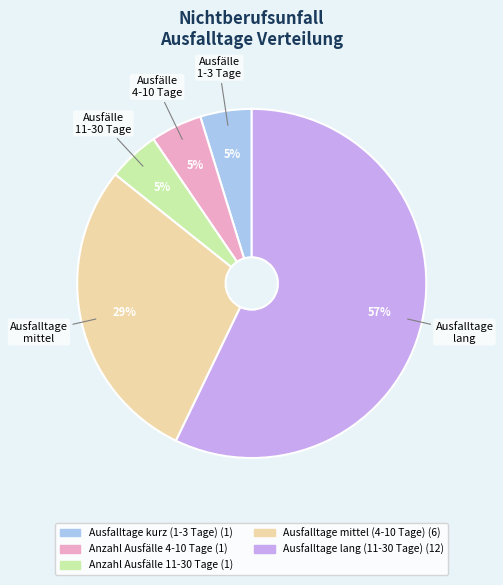

How many slices are in this pie chart?

5